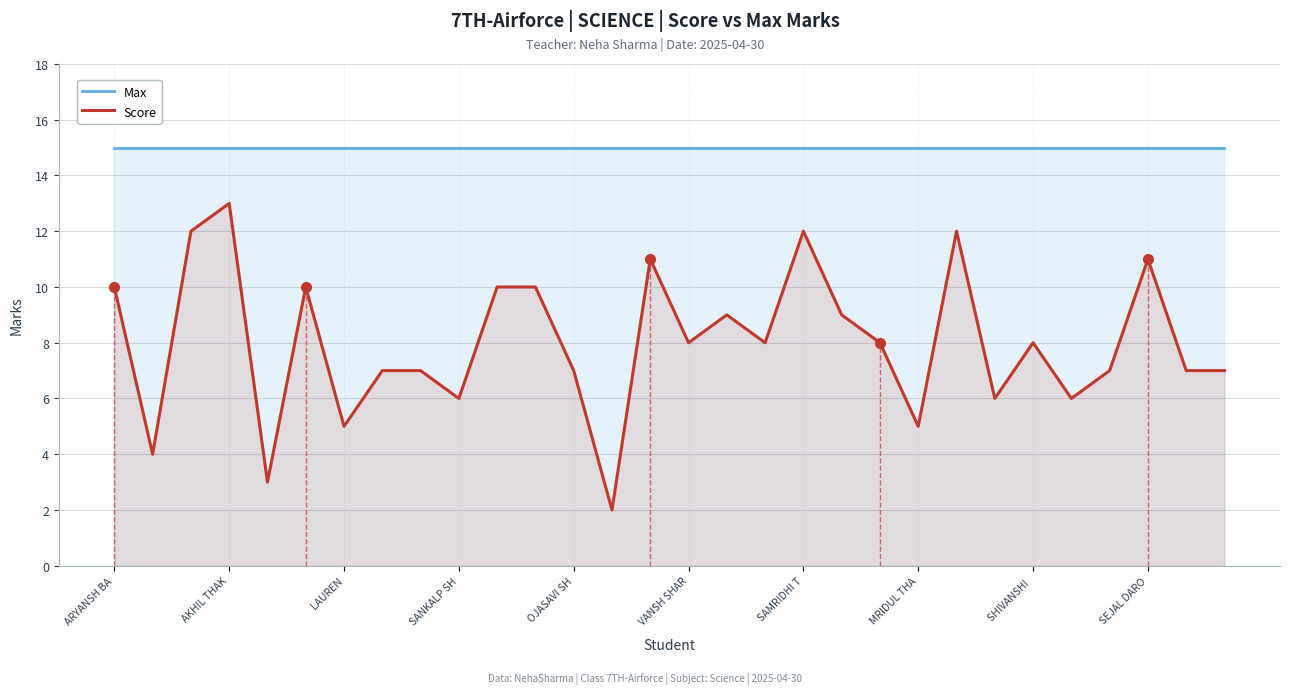

What is the maximum value for Score?

13